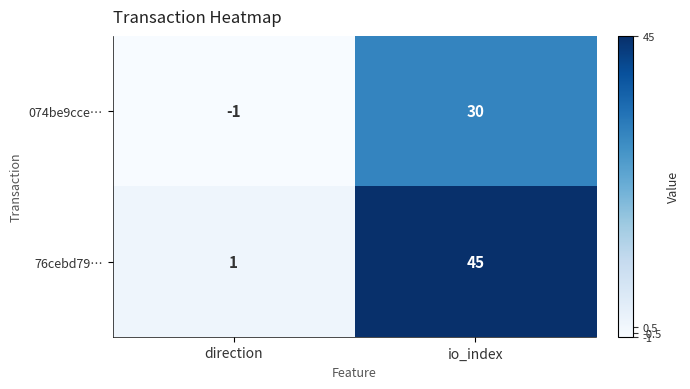

How many data points does each series have?

2